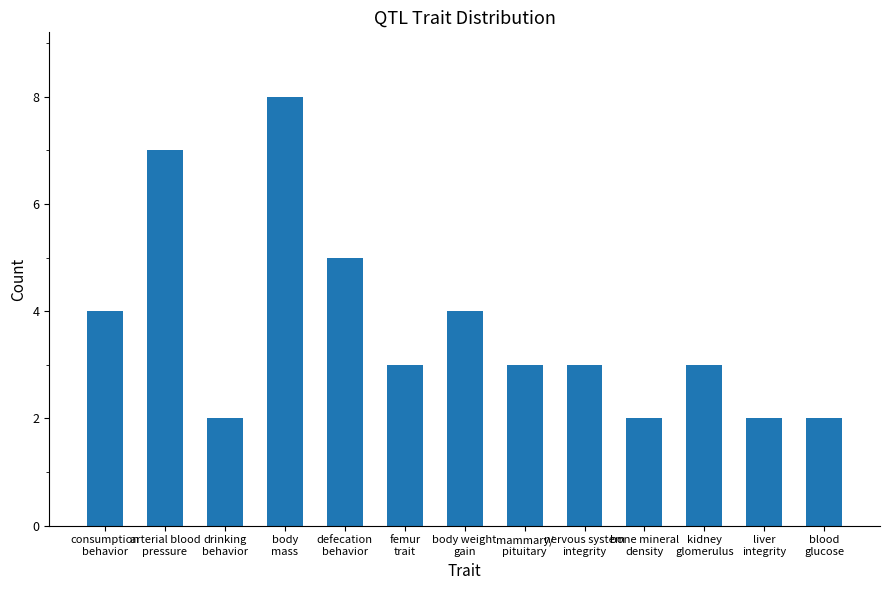

What is the label of the 8th bar from the right?

femur
trait